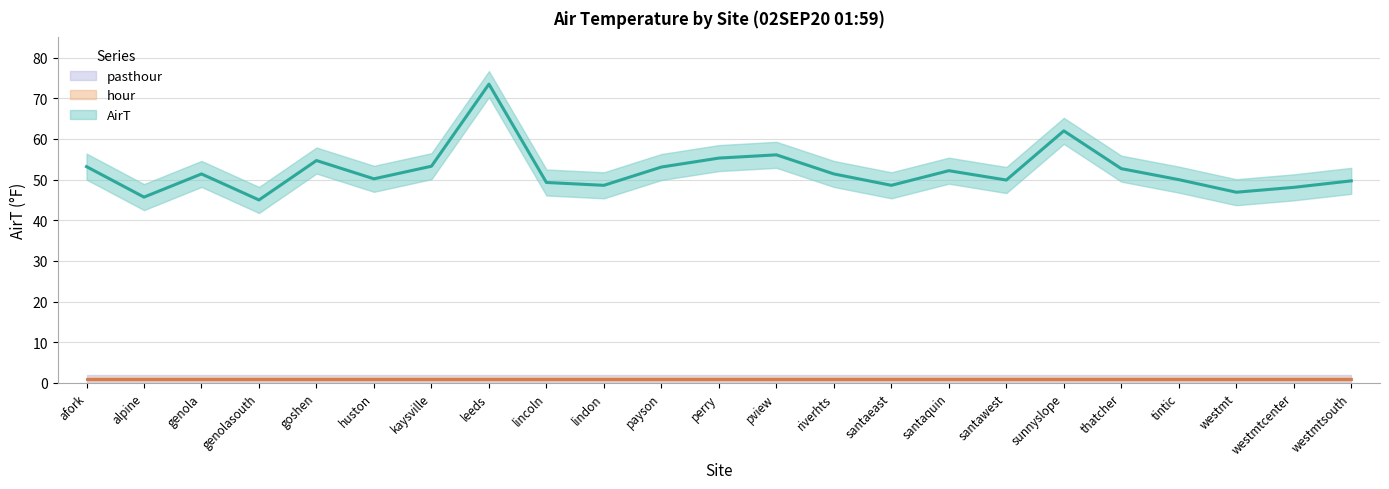

Is it true that hour equals 0.3 at alpine?

False